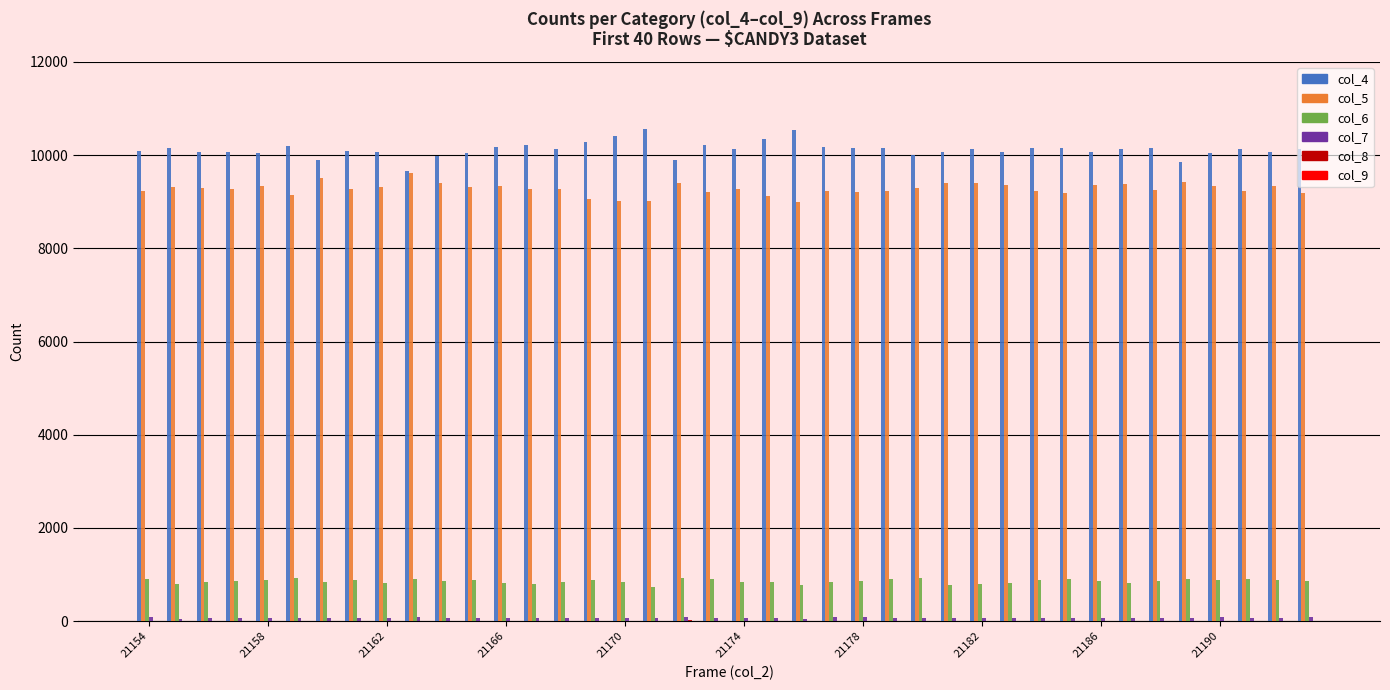

What is the greatest value displayed?

10557